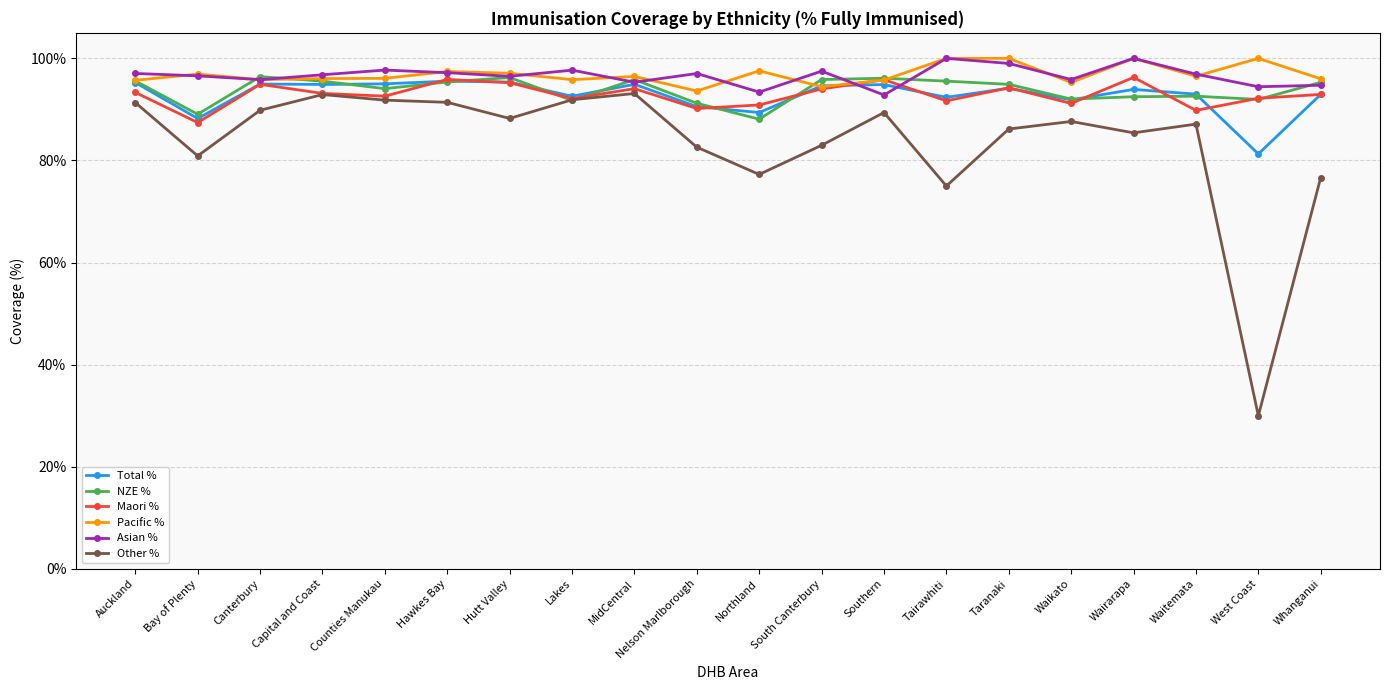

Is it true that Maori % equals 27.1 at Wairarapa?

False